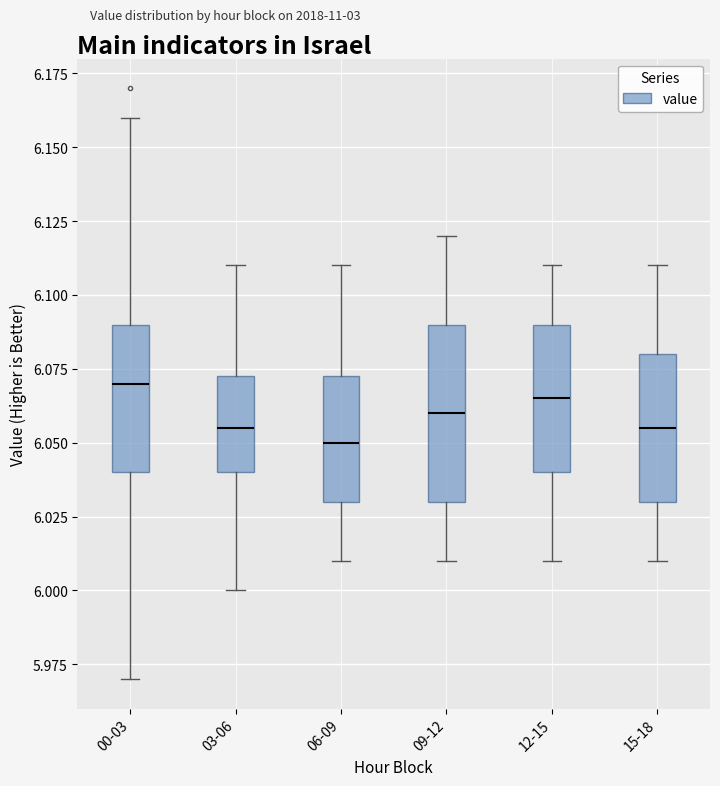

Where is the lower edge of the box for 06-09 on the y-axis? The values are not printed on the chart, so give them approximately, as read against the axis.

6.030